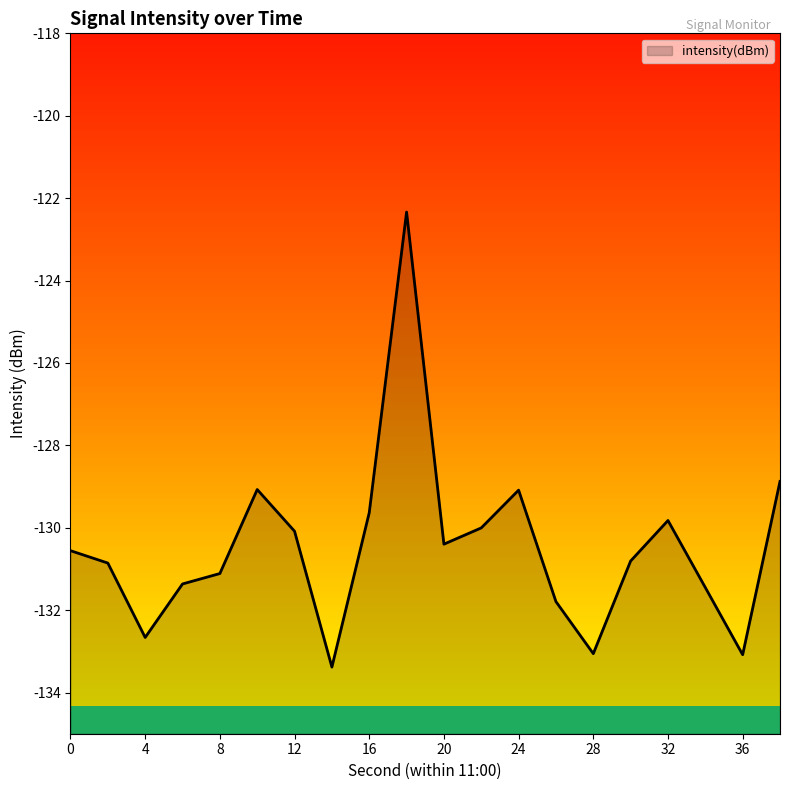

At which label does the data first exceed -130?

10